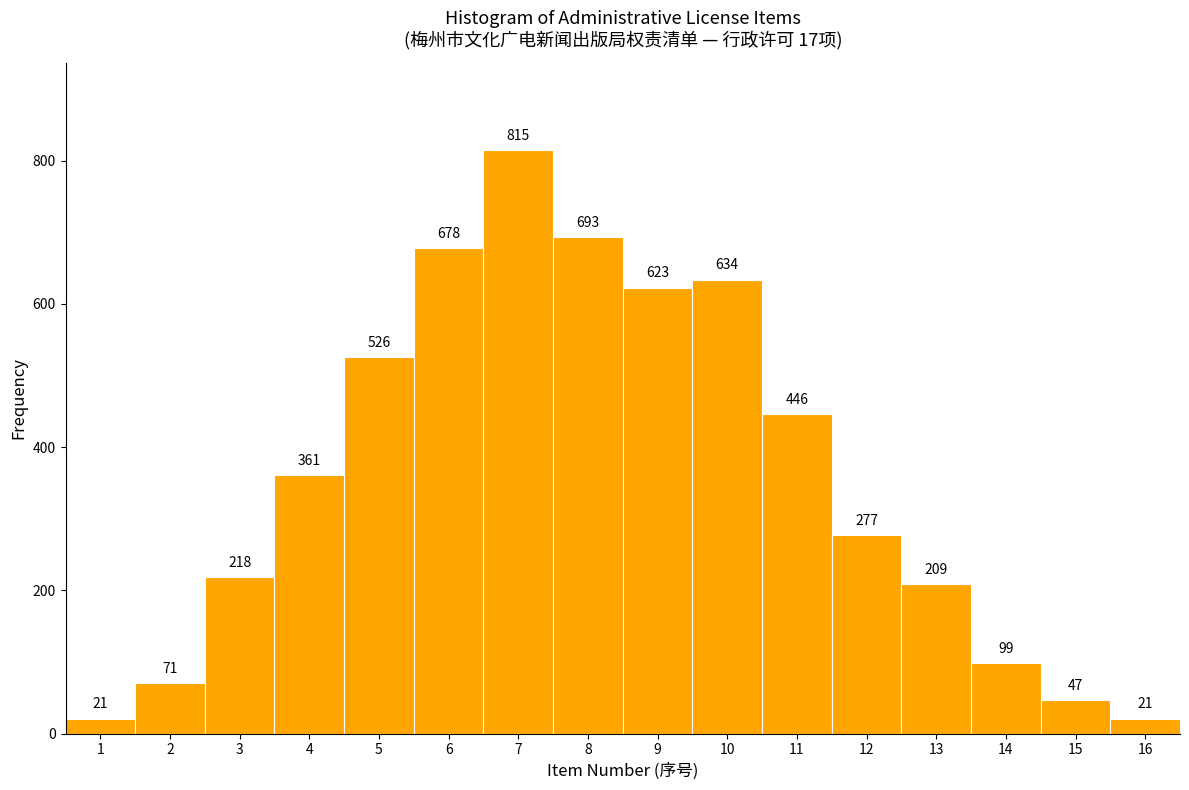

What is the height of the bar covering 10.5 to 11.5 on the x-axis?

446